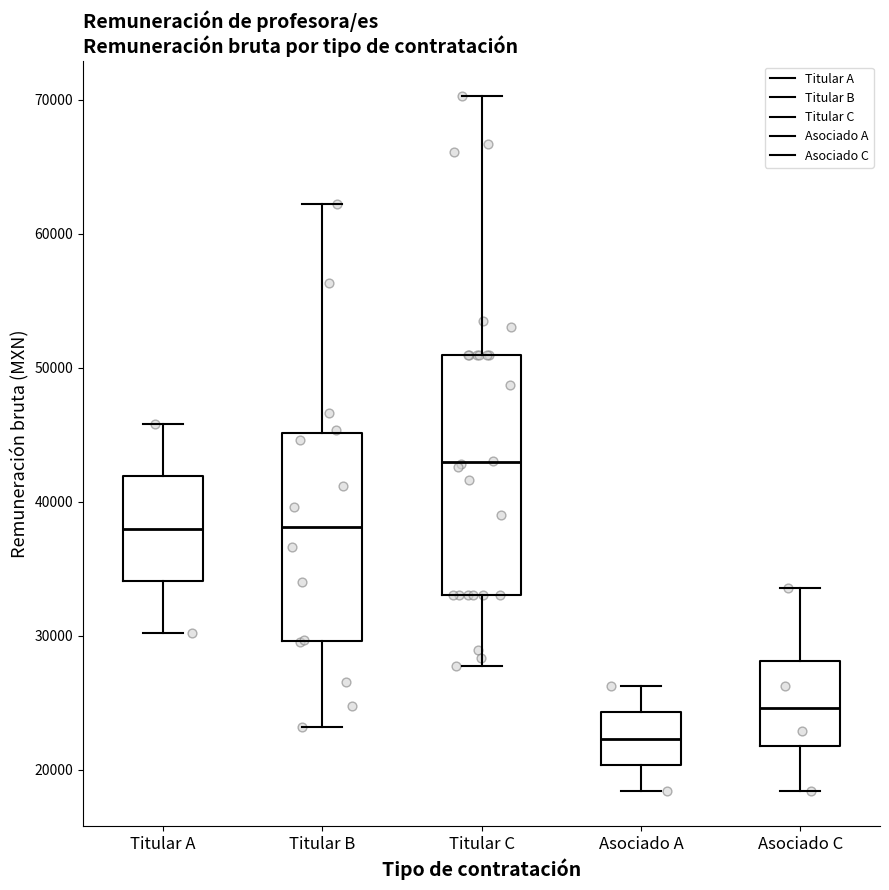

Which box is the tallest, from its lower edge to its upper edge?

Titular C